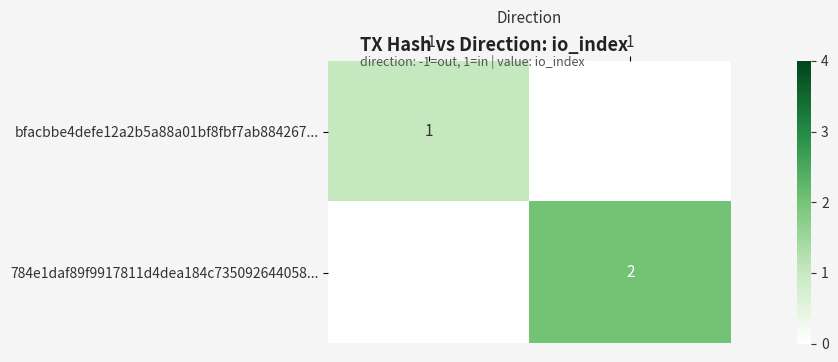

Between 1 and -1, which is larger?

-1